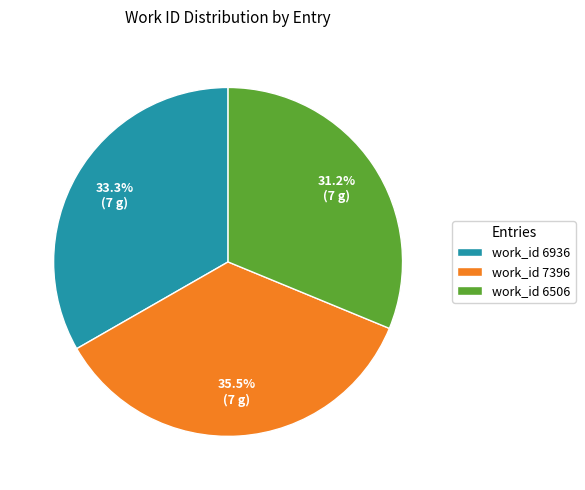

Which slice is the smallest?

work_id 6506